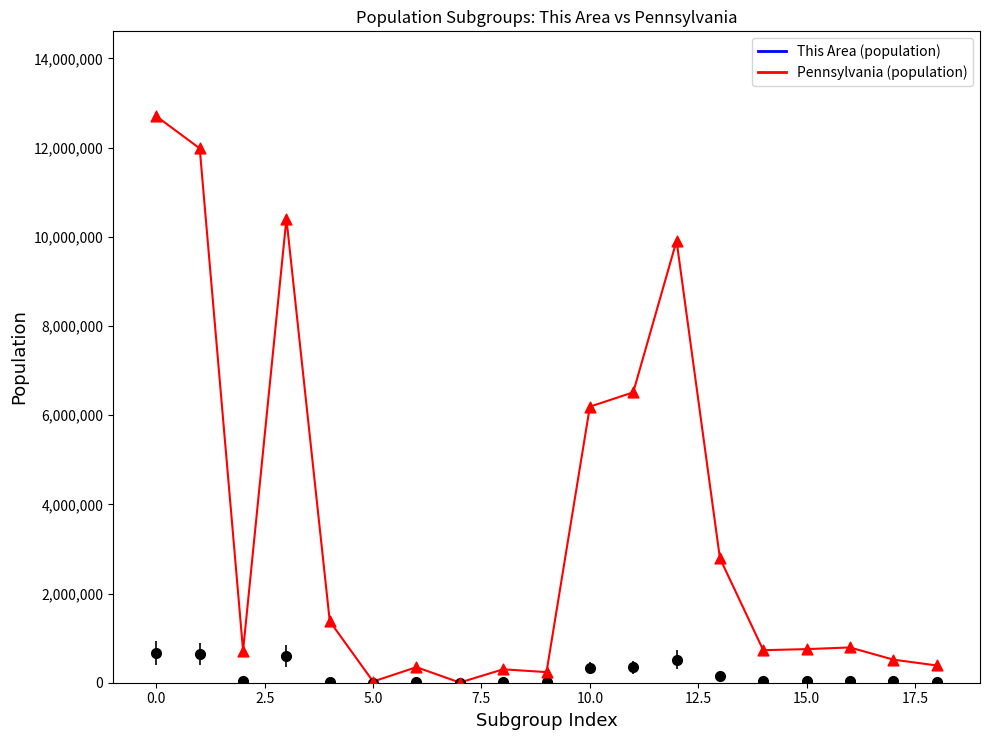

What is the maximum value shown in the chart?

12702379